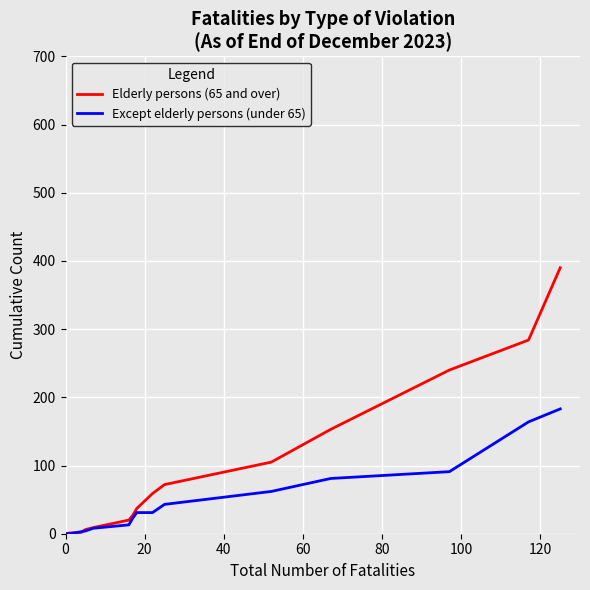

What are all the series names shown in the legend?

Elderly persons (65 and over), Except elderly persons (under 65)